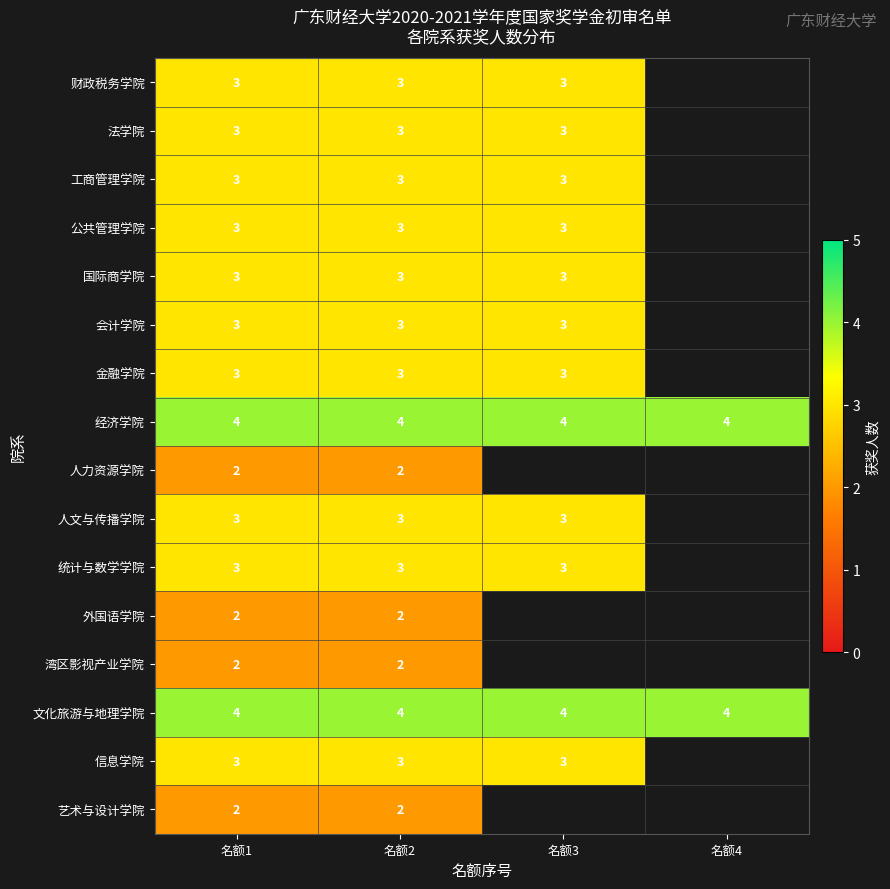

What is the total value across all series at 名额2?

46